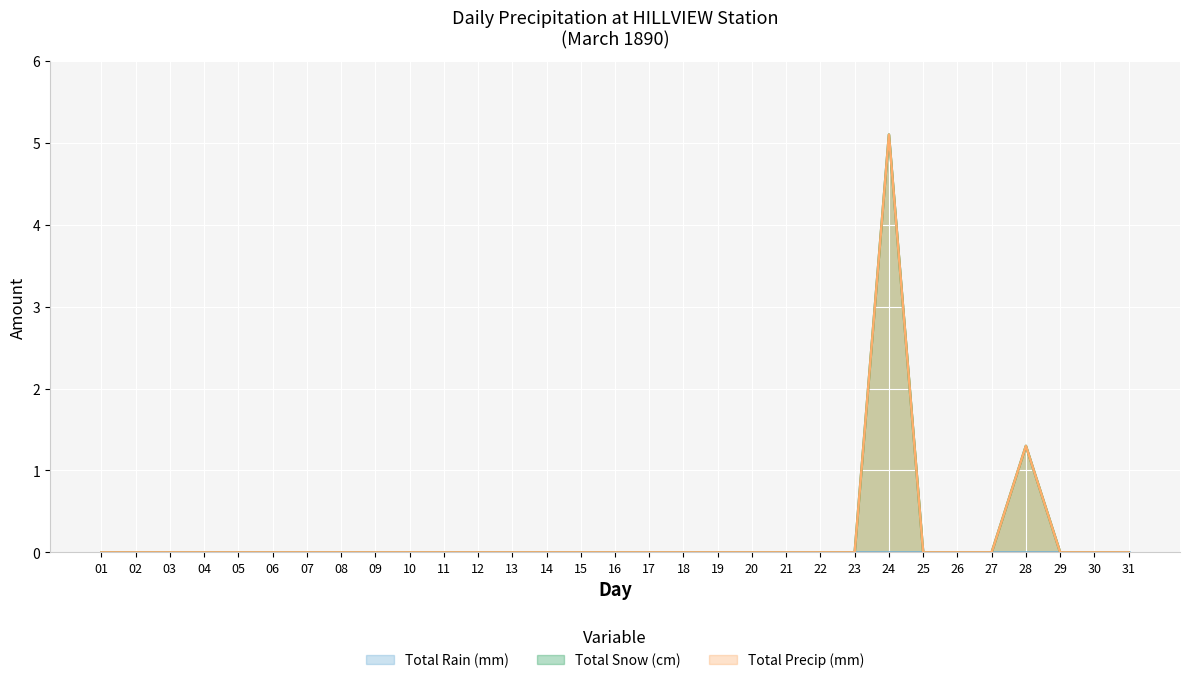

Which category has the lowest value in the Total Snow (cm) series?

01